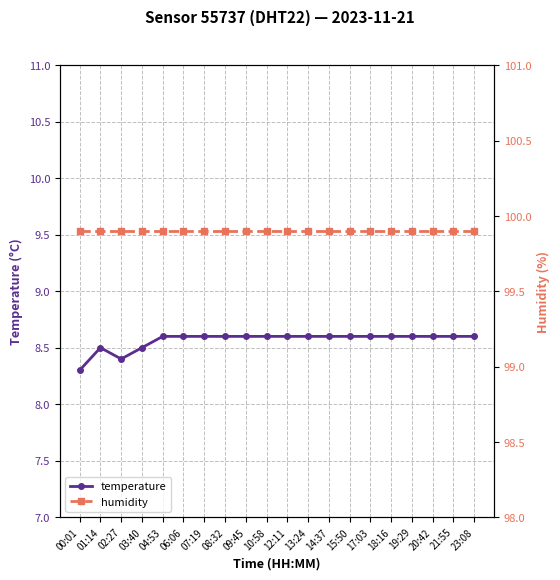

True or false: humidity and temperature cross at least once.

False